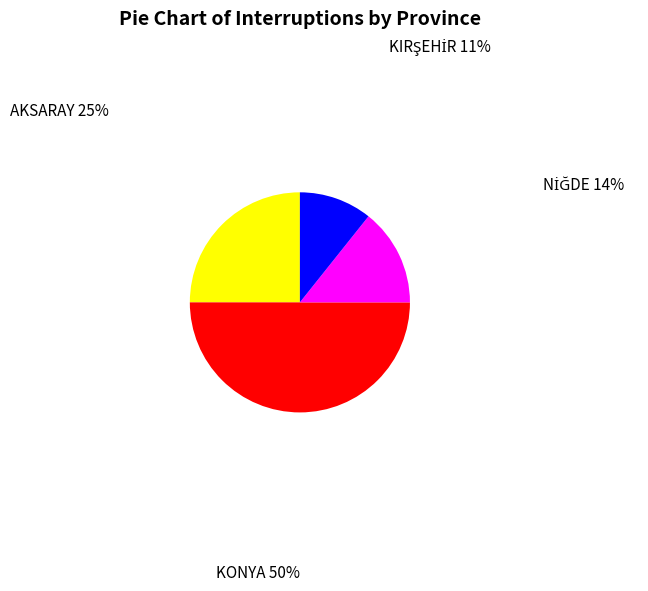

Count the number of slices in the pie.

4